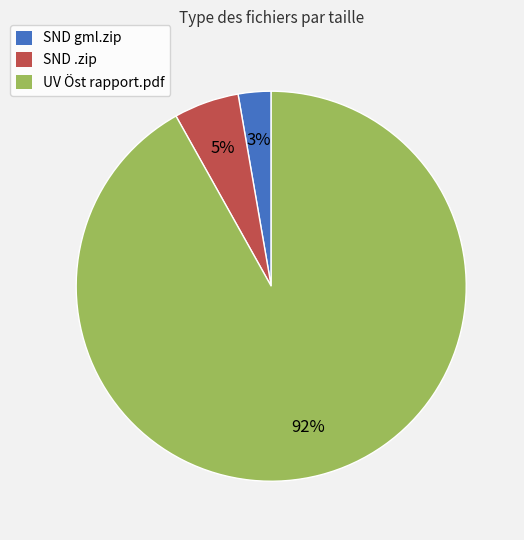

To the nearest percent, what is the difference between the largest and smallest slice percentages?

89%